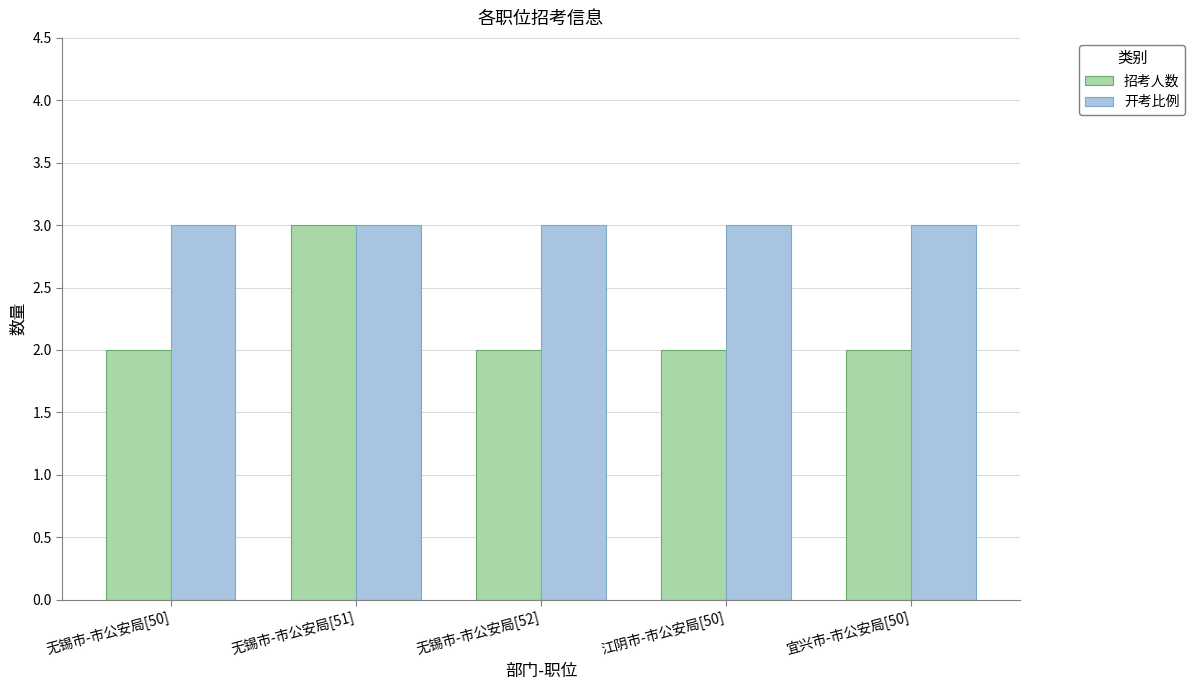

What is the total value across all series at 无锡市-市公安局[50]?

5